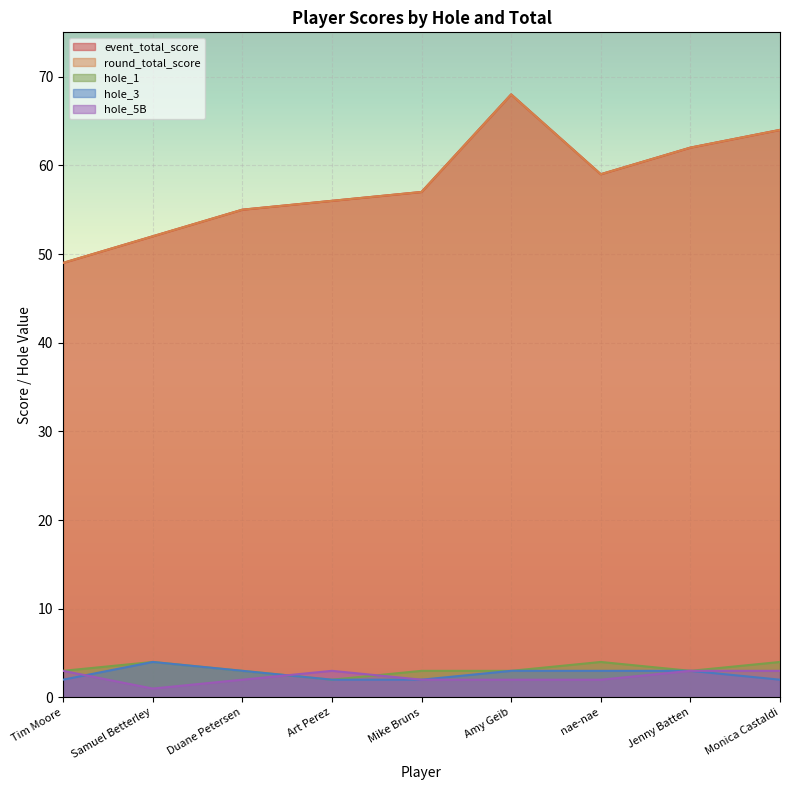

How many values in the round_total_score series exceed 57?

4